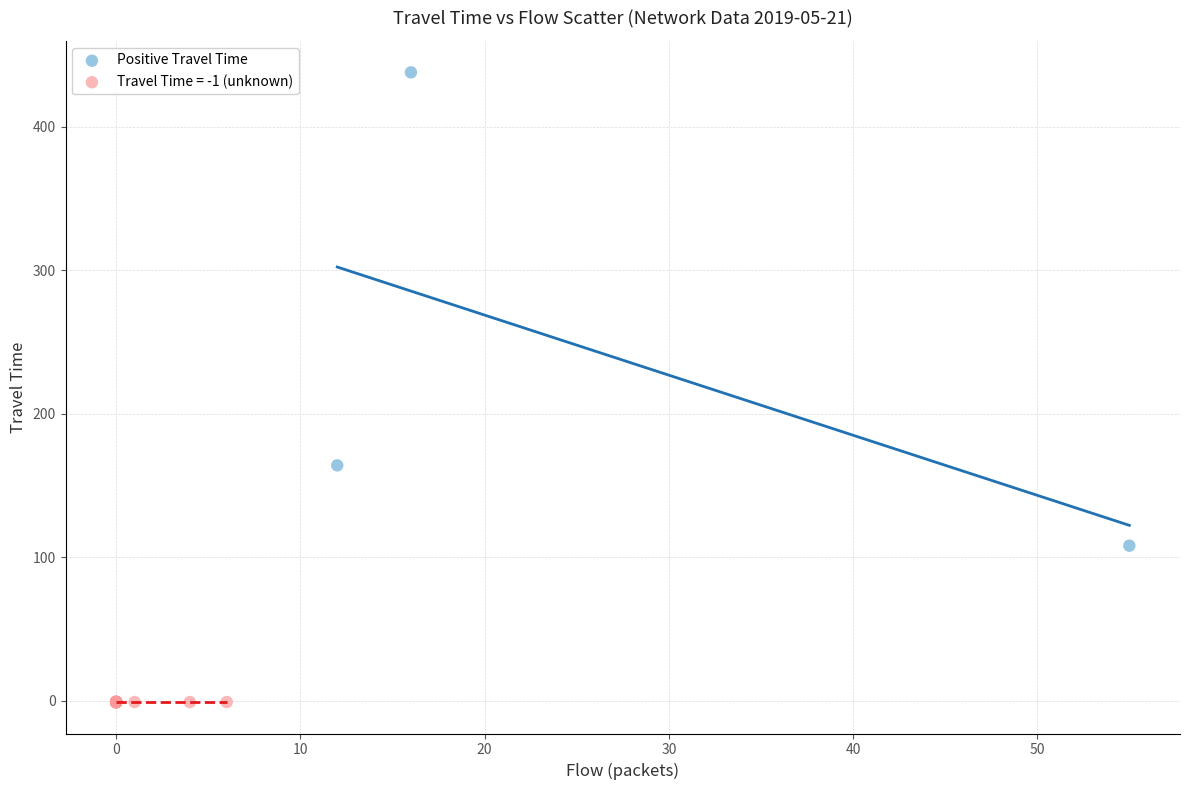

Which series reaches the maximum Y coordinate?

Positive Travel Time